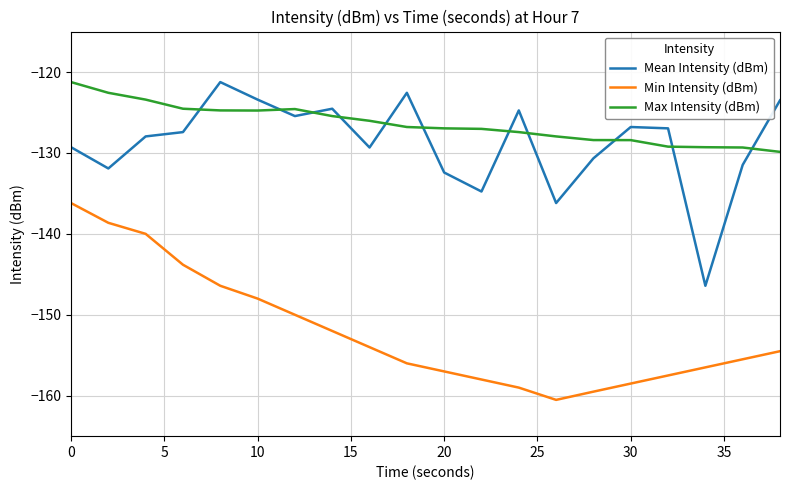

True or false: Max Intensity (dBm) and Min Intensity (dBm) cross at least once.

False